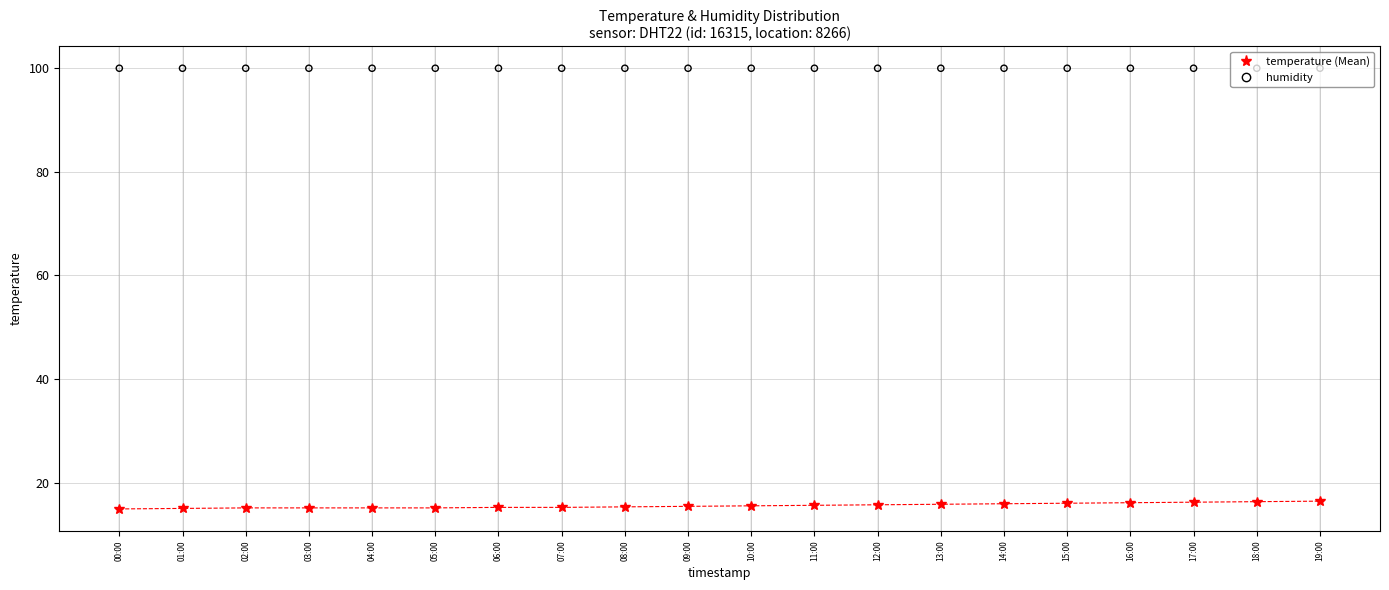

At which category is the sum across all series the highest?

19:00